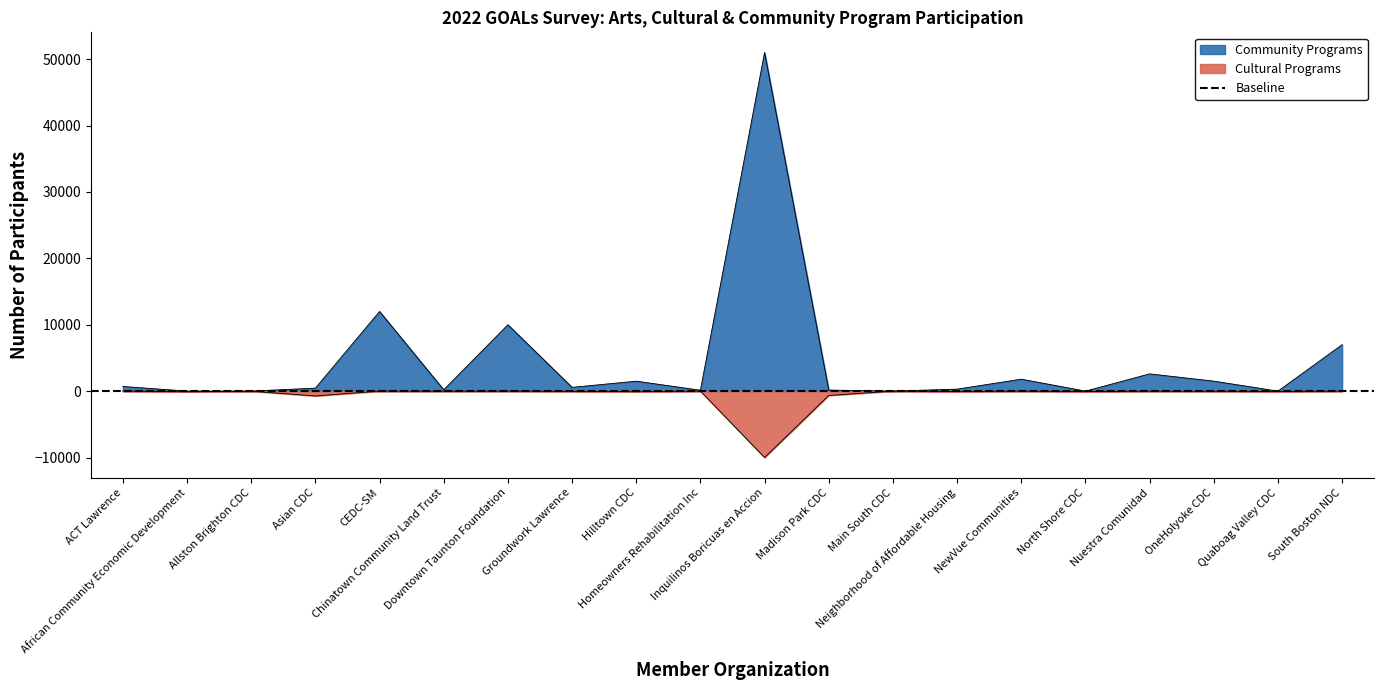

Which series has the widest spread of values?

Community Programs